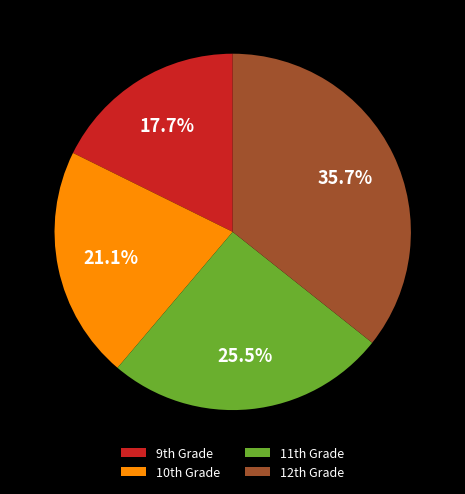

Which category has the biggest portion of the pie?

12th Grade